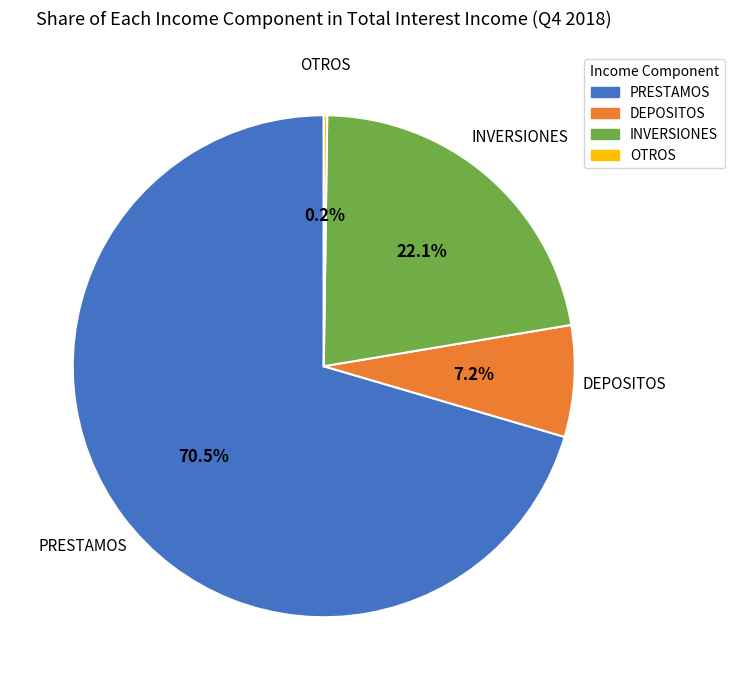

What is the largest slice in the pie chart?

PRESTAMOS